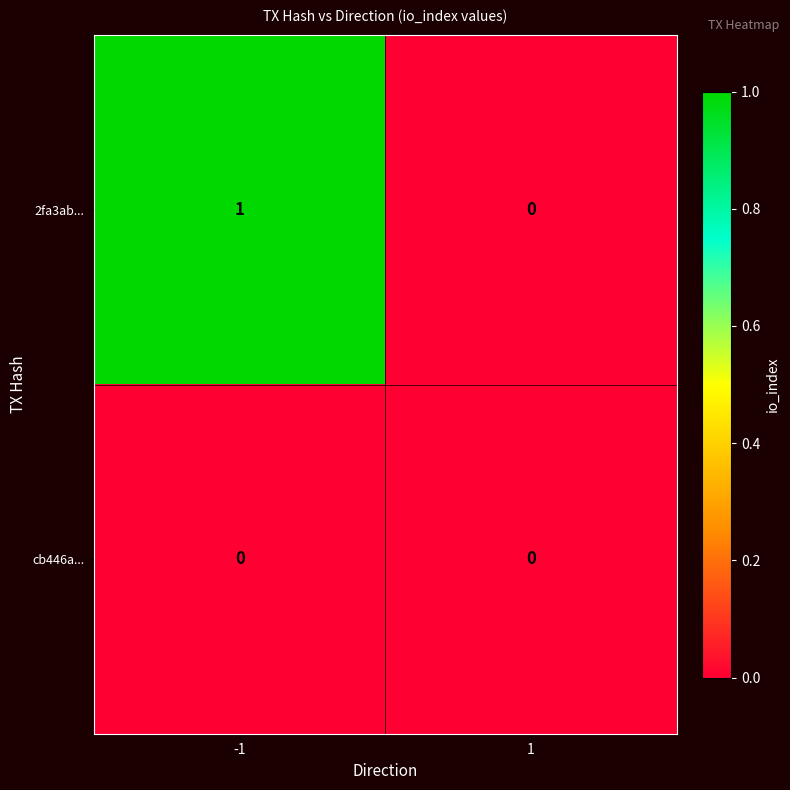

The cb446a... series shows 0 at 1. True or false?

True